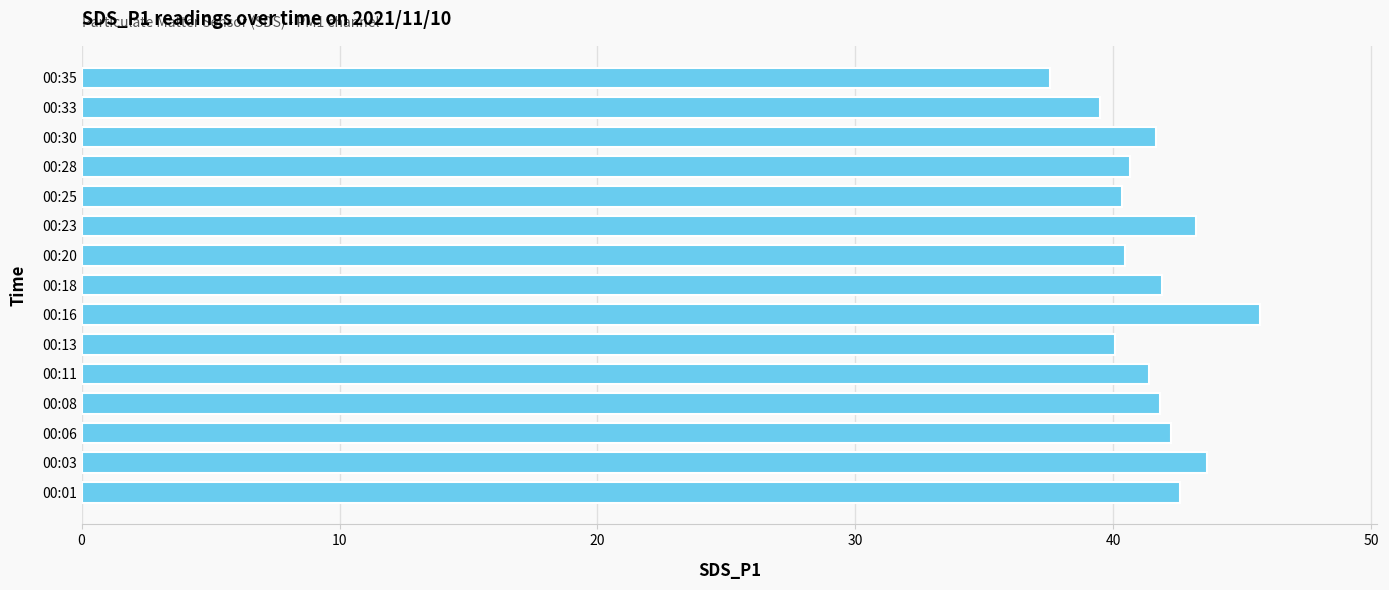

Count the number of categories in the chart.

15